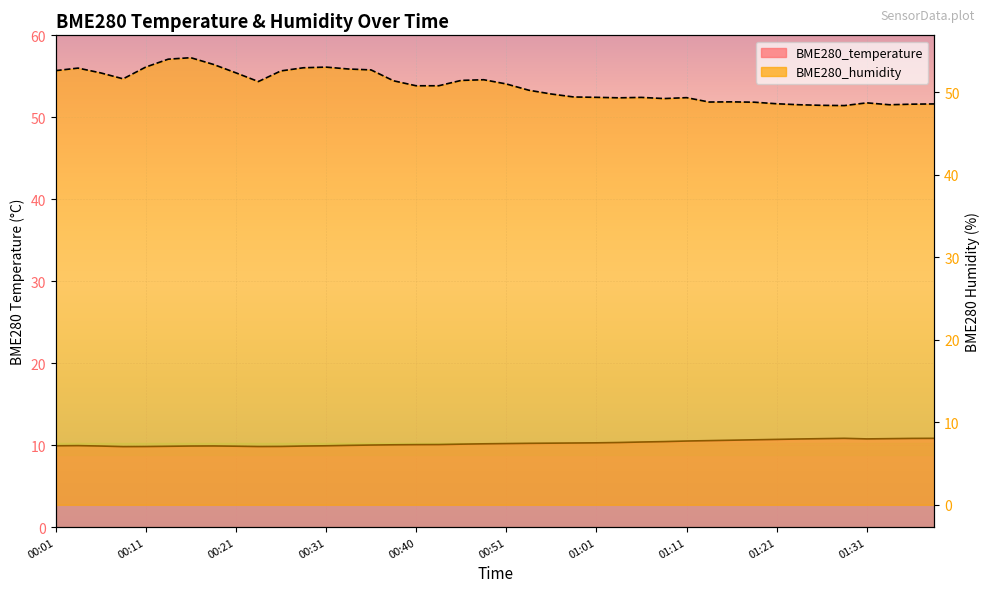

Where is BME280_humidity nearest to the value 51?

00:51